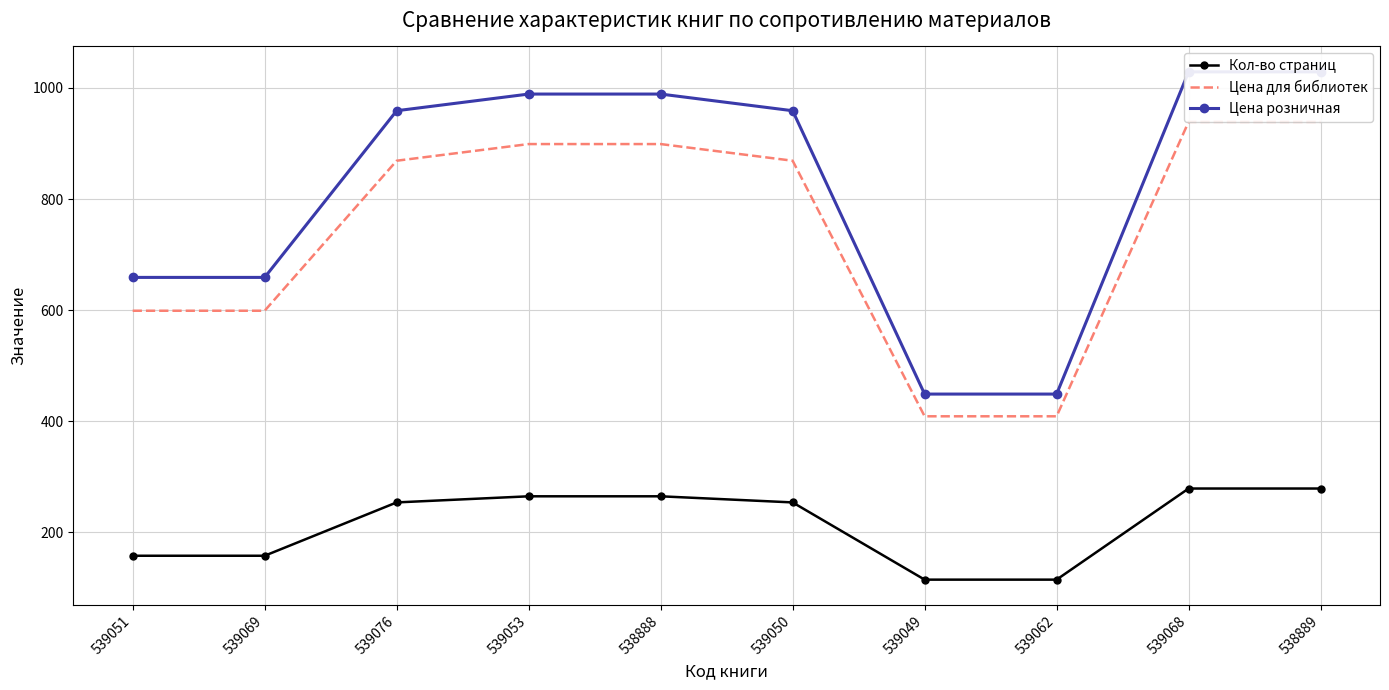

What is the maximum value for Цена для библиотек?

939